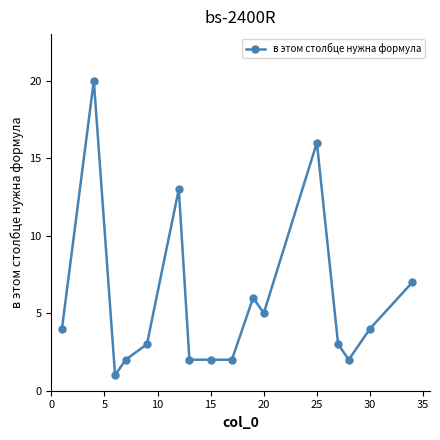

What is the maximum value shown in the chart?

20